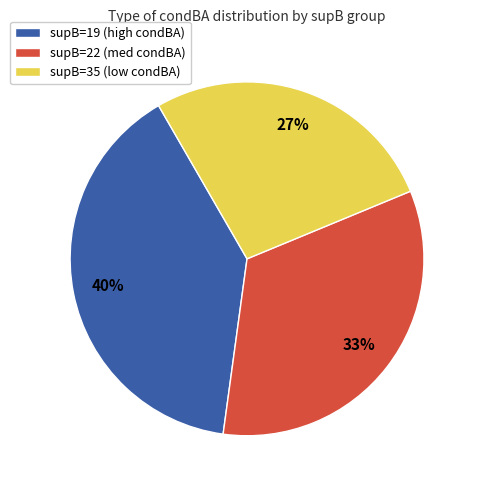

To the nearest percent, what is the average slice percentage?

33%